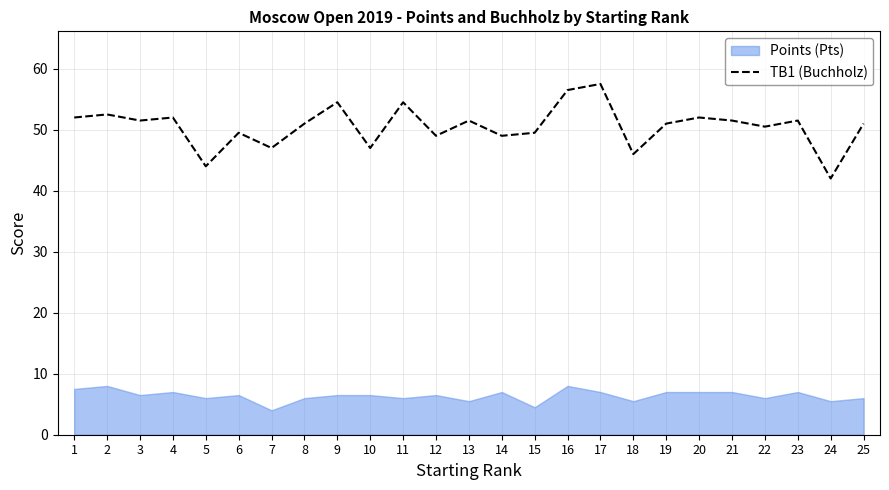

Is it true that the value at 24 is 75.1?

False